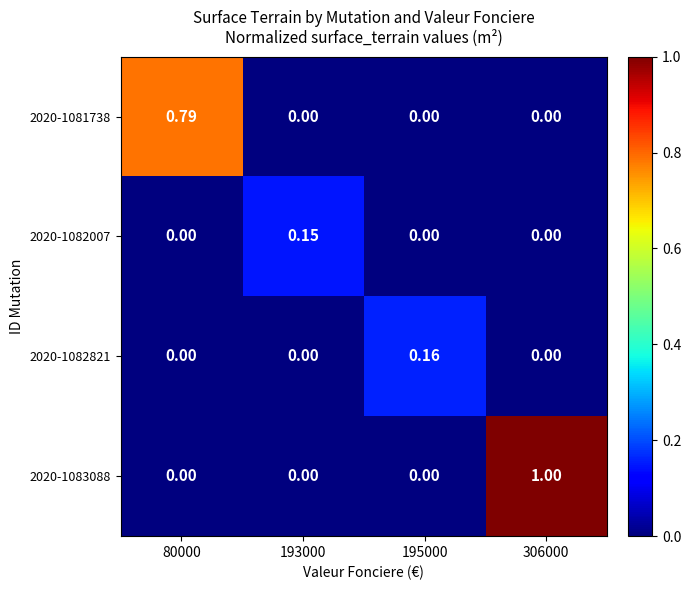

Reading left to right, what are all the values shown in this chart?

2020-1081738: 80000=0.8	193000=0.0	195000=0.0	306000=0.0
2020-1082007: 80000=0.0	193000=0.1	195000=0.0	306000=0.0
2020-1082821: 80000=0.0	193000=0.0	195000=0.2	306000=0.0
2020-1083088: 80000=0.0	193000=0.0	195000=0.0	306000=1.0